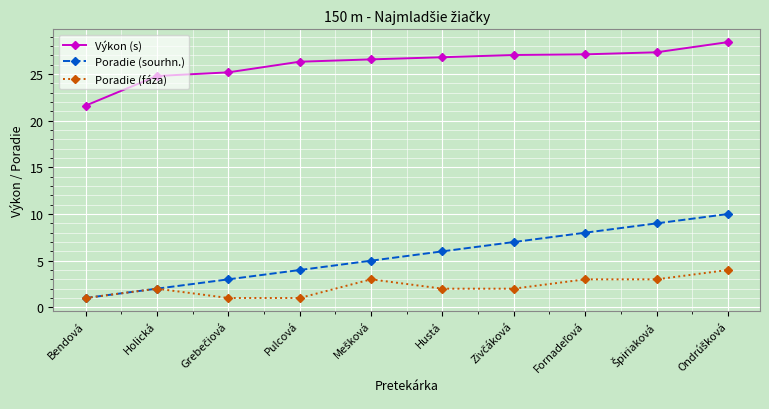

Which series has the widest spread of values?

Poradie (sourhn.)